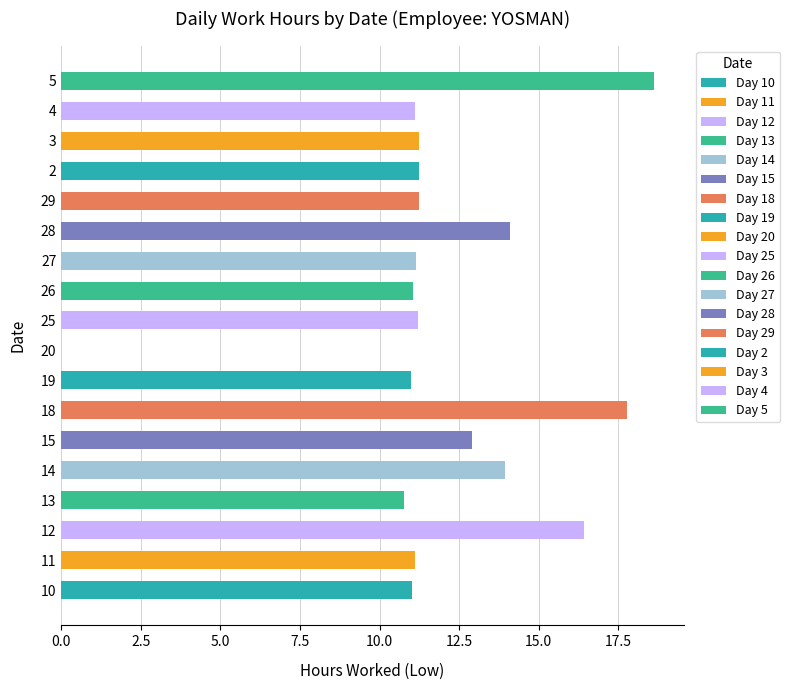

What is the change in value from 18 to 20?

-17.8